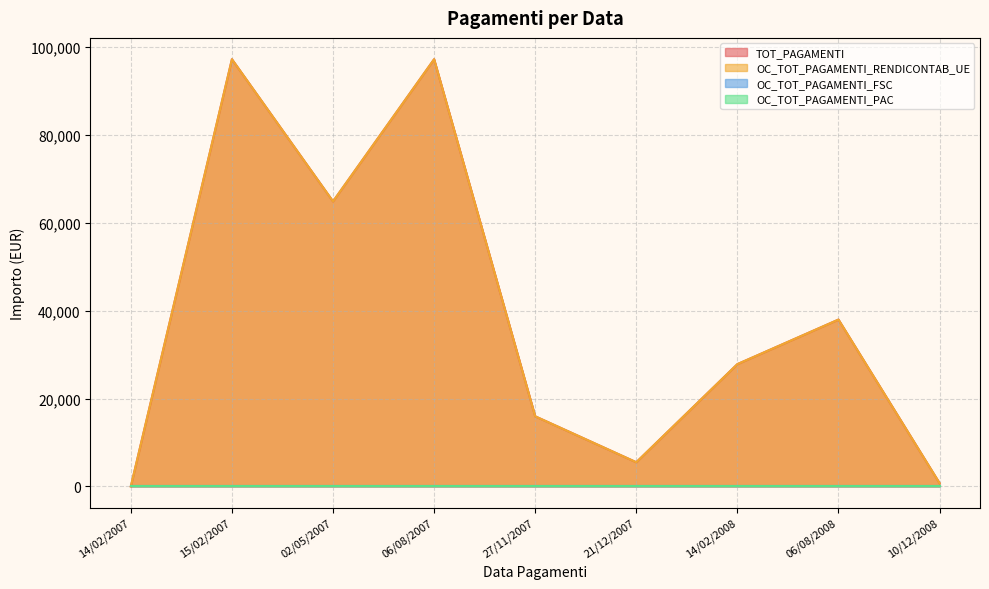

How many interior local valleys does the OC_TOT_PAGAMENTI_RENDICONTAB_UE series have?

2